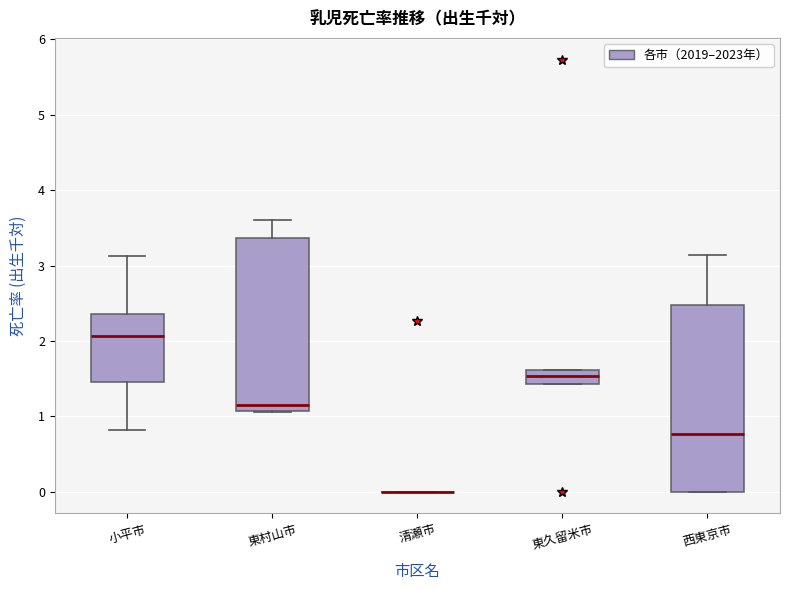

Comparing the boxes themselves (not the whiskers), which one is the tallest?

西東京市